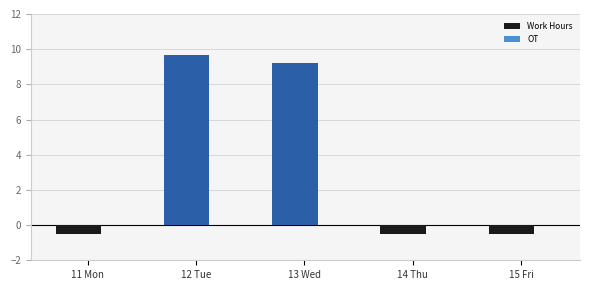

What position from the right is 15 Fri?

1